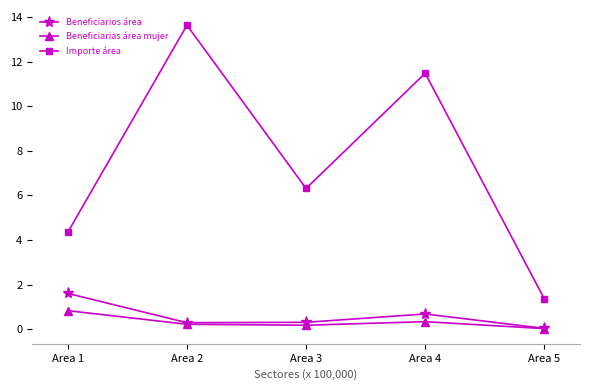

True or false: Beneficiarias área mujer has more than 0 points higher than both neighbors.

True